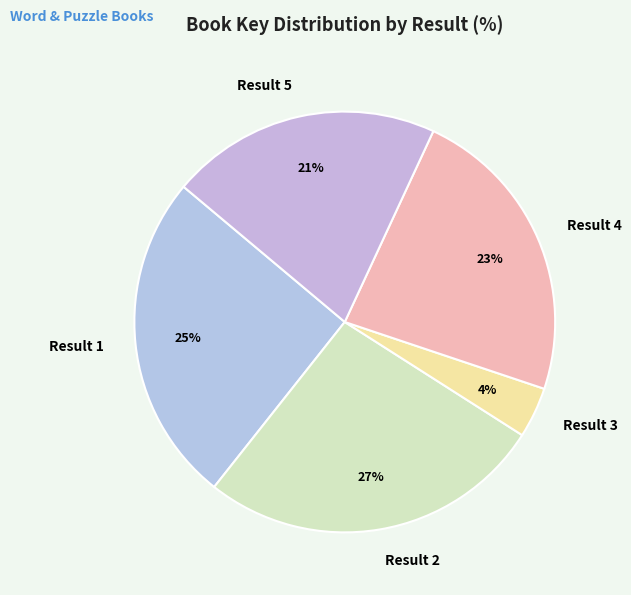

Which category has the smallest portion of the pie?

Result 3